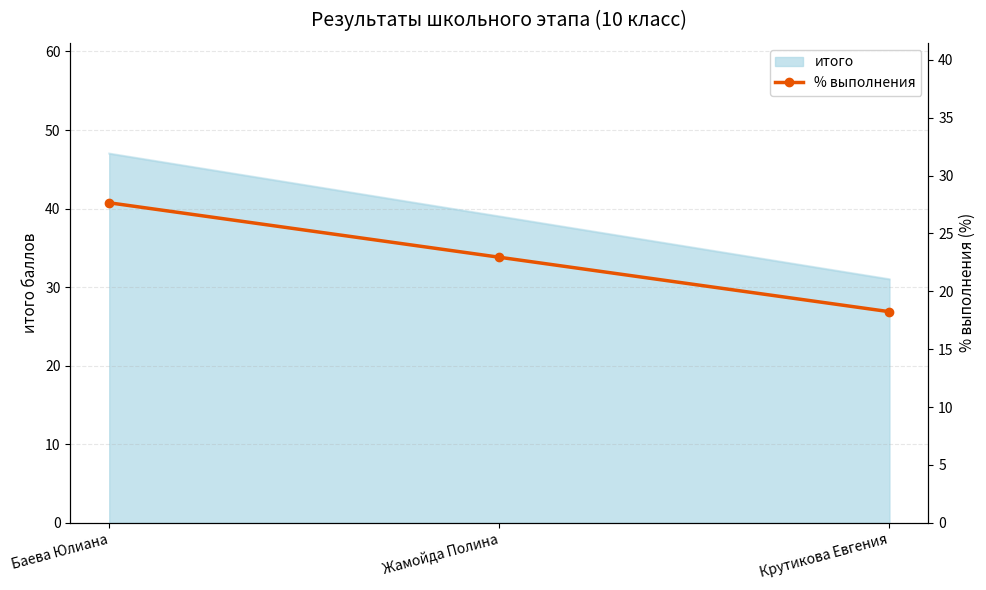

At which label is the value closest to 22?

Жамойда Полина